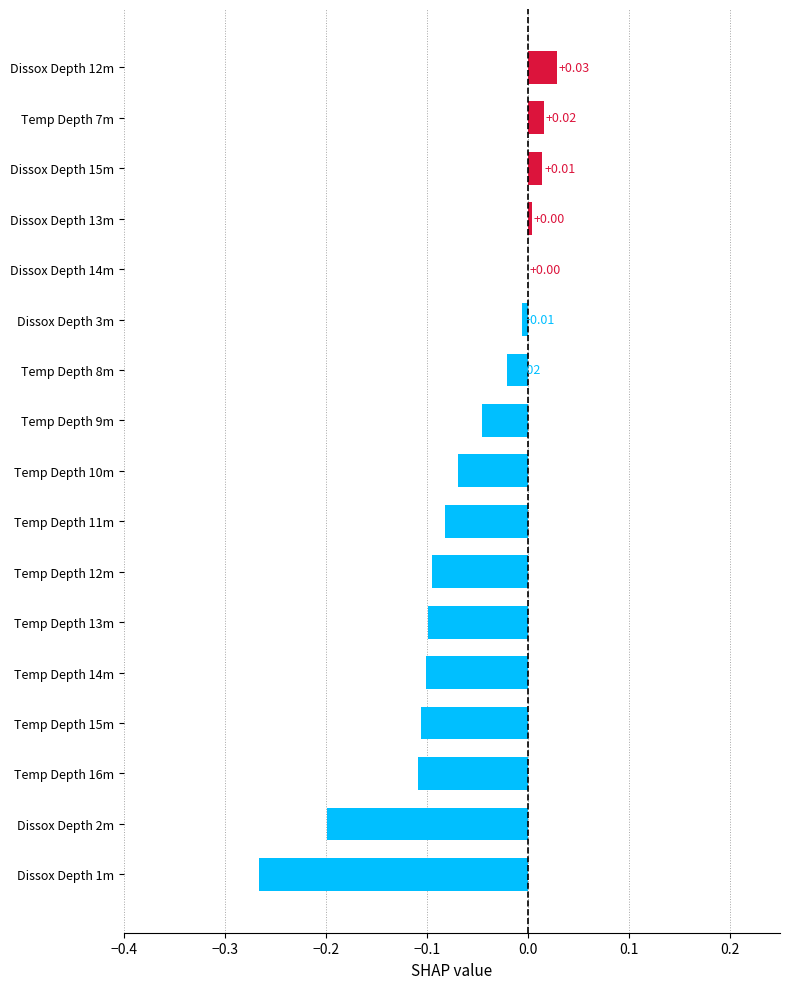

What is the sum of all values?

-1.1